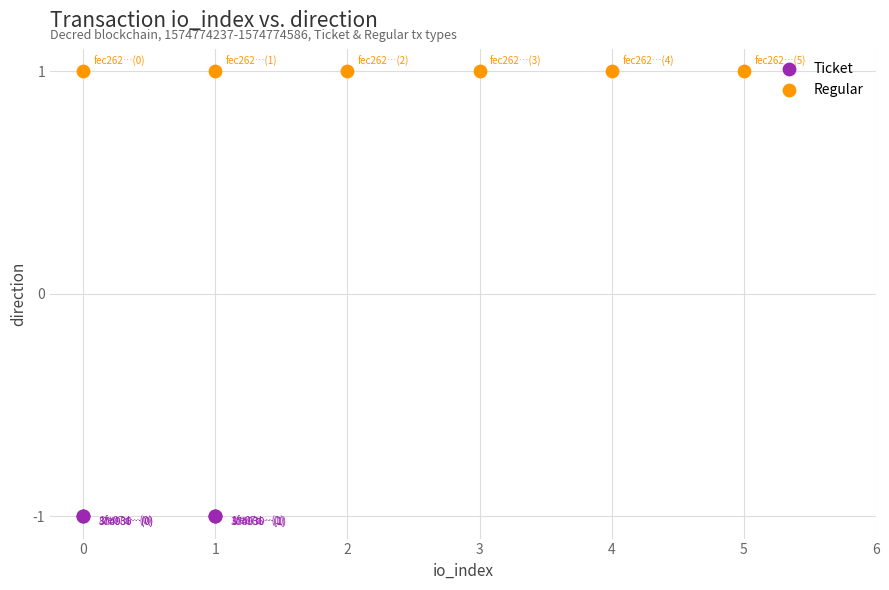

Which series reaches the minimum Y coordinate?

Ticket